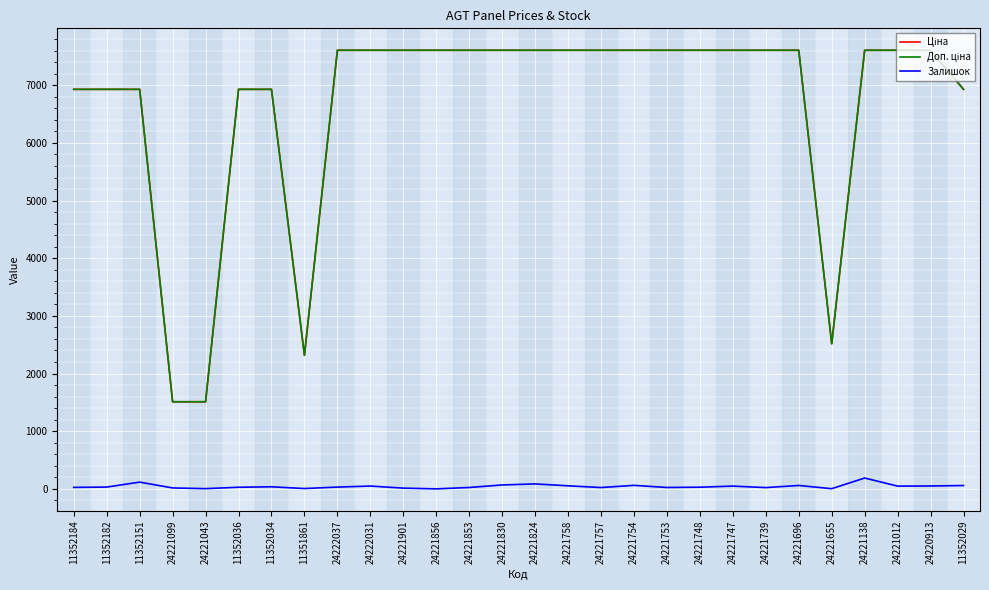

What is the maximum value shown in the chart?

7607.2